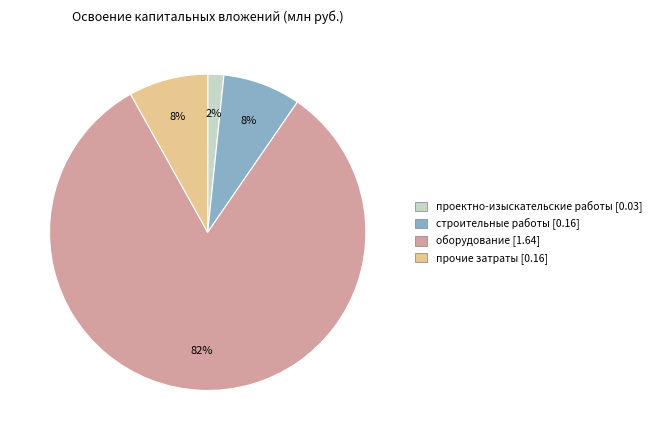

True or false: оборудование accounts for 82% of the total.

True